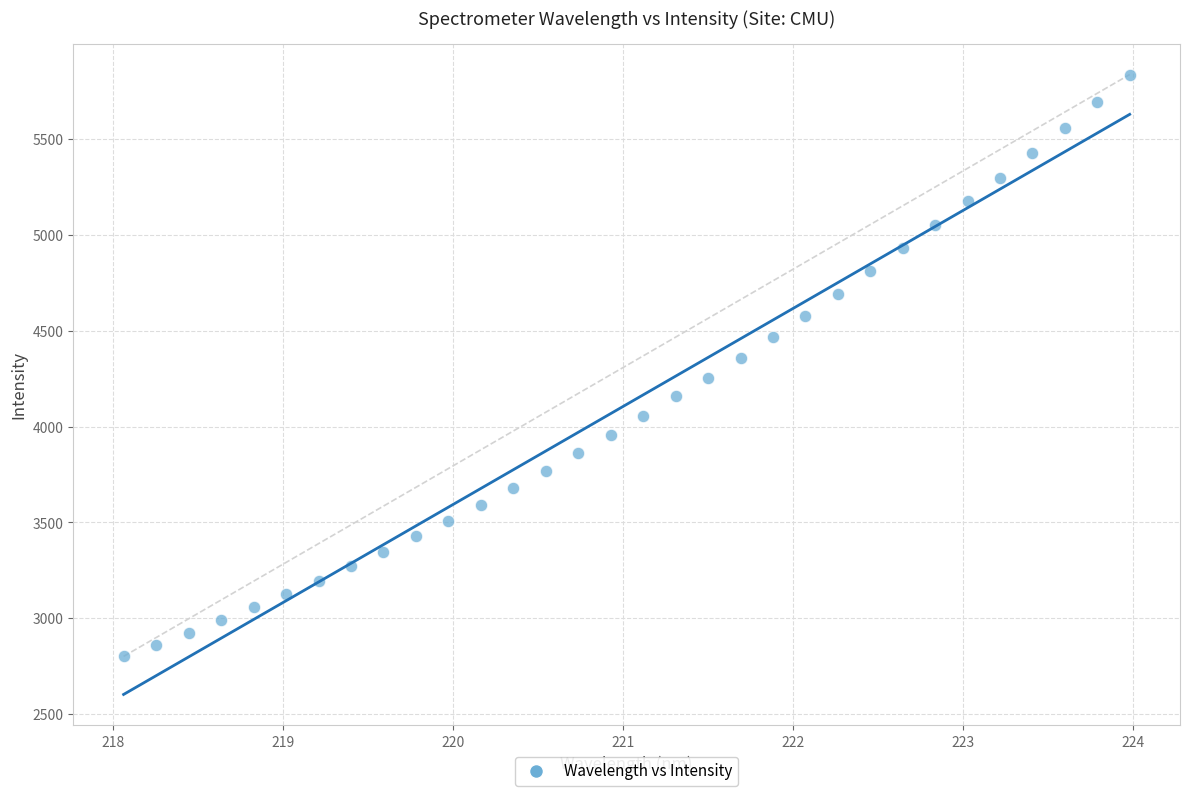

What is the range of Y values (max minus min)?

3033.3